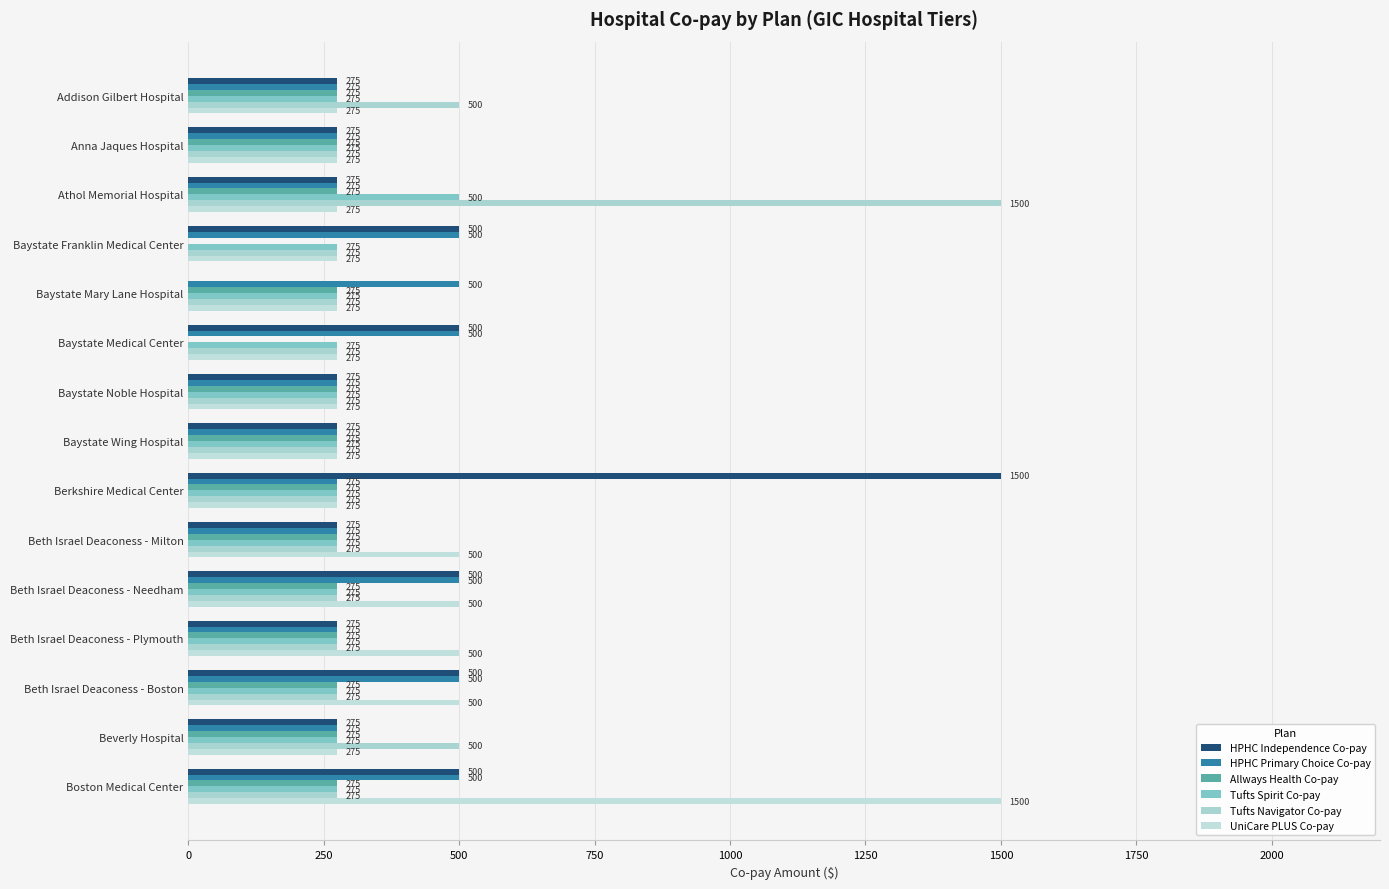

What is the value of the Allways Health Co-pay bar at the 11th from the left?

275